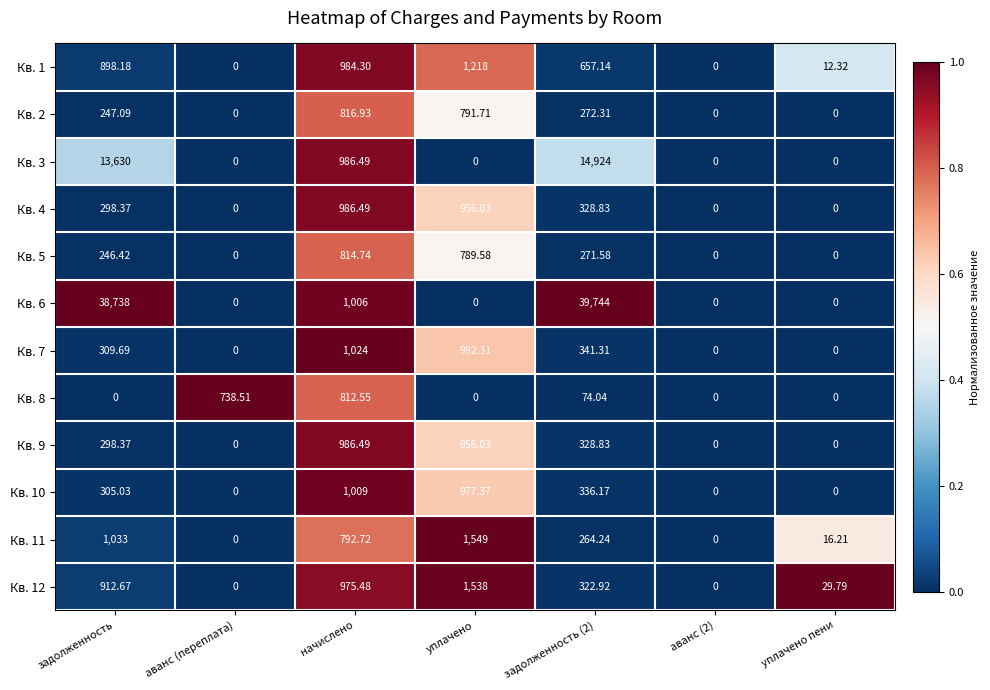

At which label does Кв. 5 first exceed 246?

задолженность